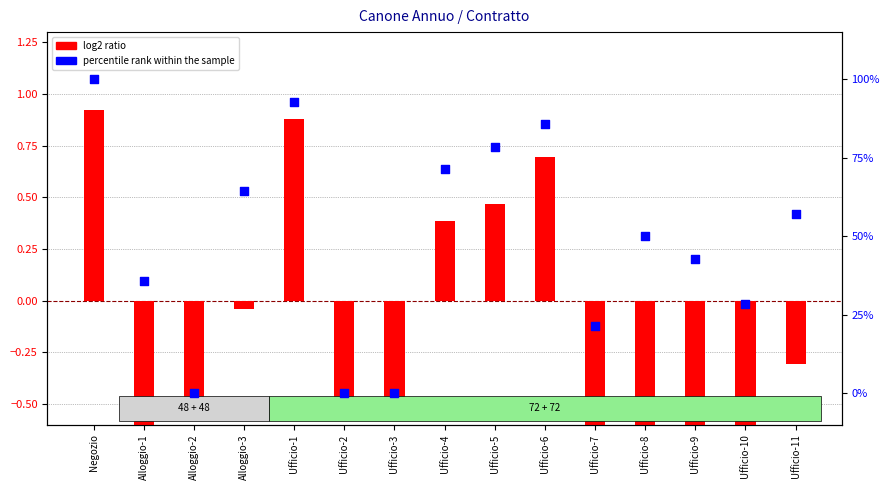

At which category is the sum across all series the highest?

Negozio